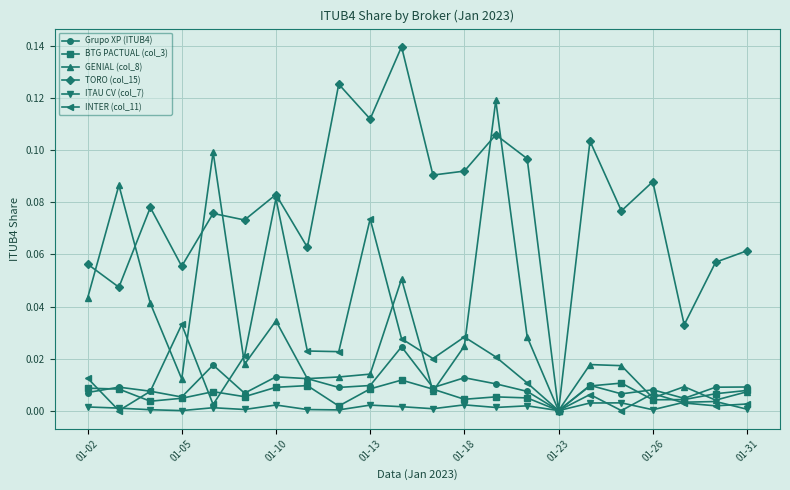

In INTER (col_11), how many points are lower than both neighbors (excluding endpoints)?

7